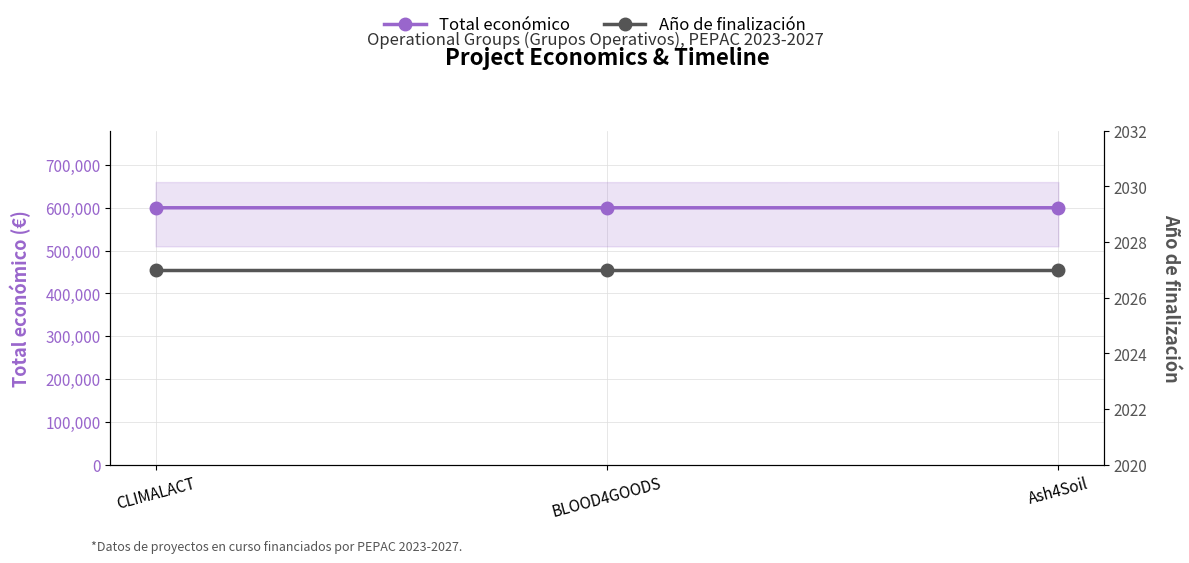

What is the average value of the Total económico series?

599987